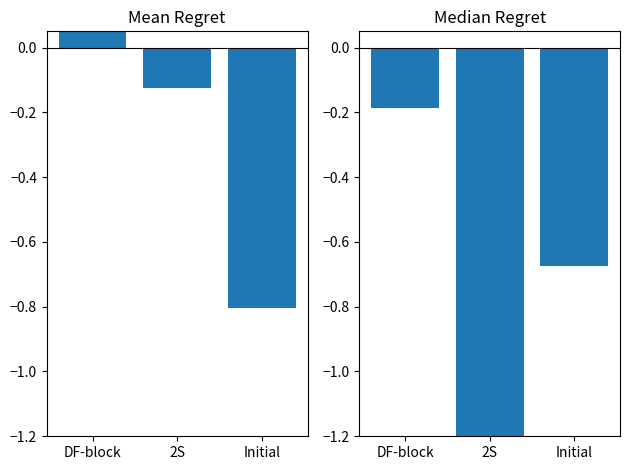

Is it true that Mean Regret equals 0.1 at DF-block?

True